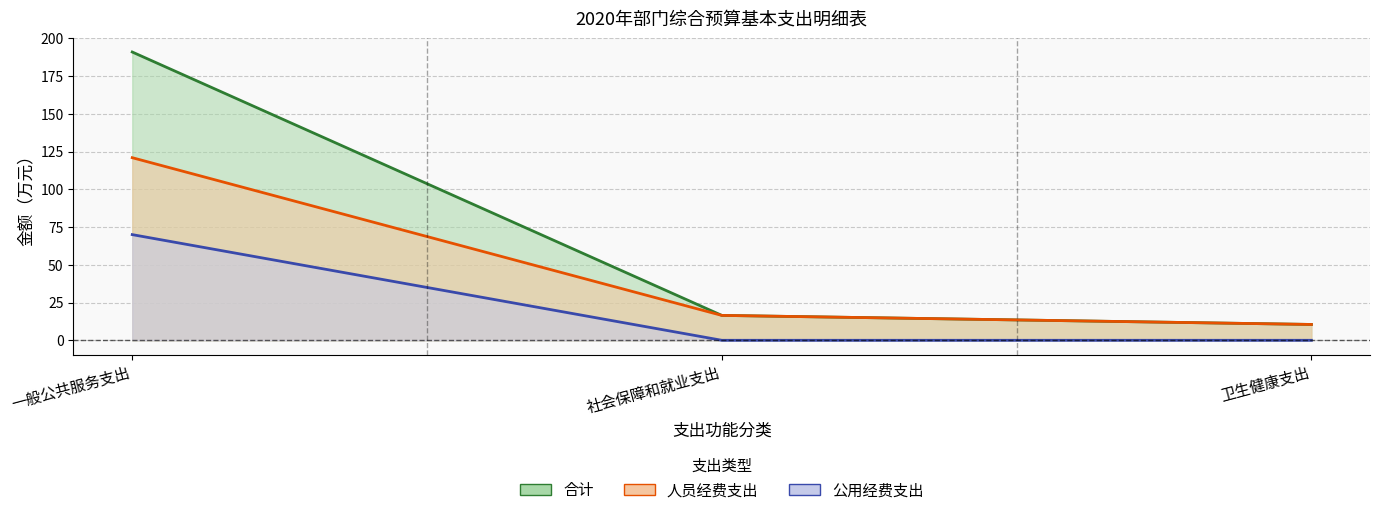

Reading left to right, transcribe all the data shown in this chart.

合计: 191.0	16.5	10.5
人员经费支出: 121.0	16.5	10.5
公用经费支出: 70.0	0.0	0.0